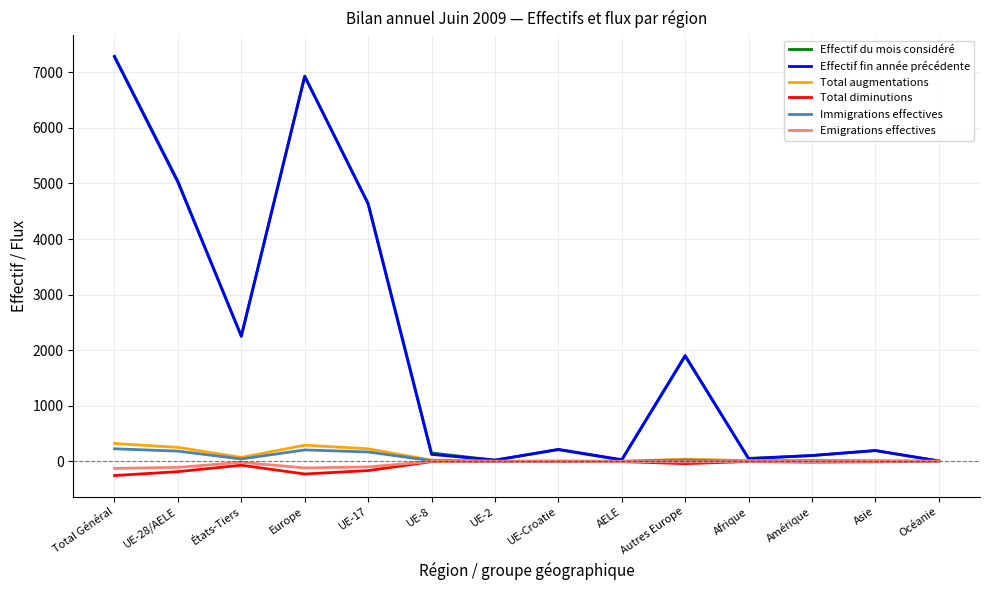

Which category has the highest value across all series?

Total Général